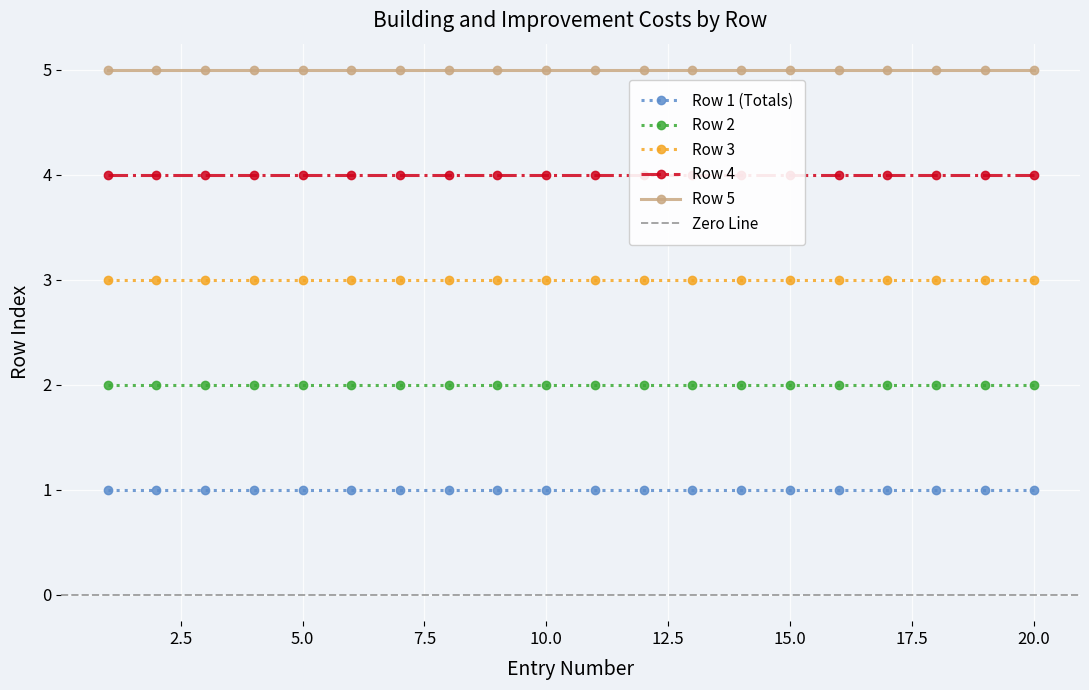

True or false: Row 5 and Row 3 cross at least once.

False